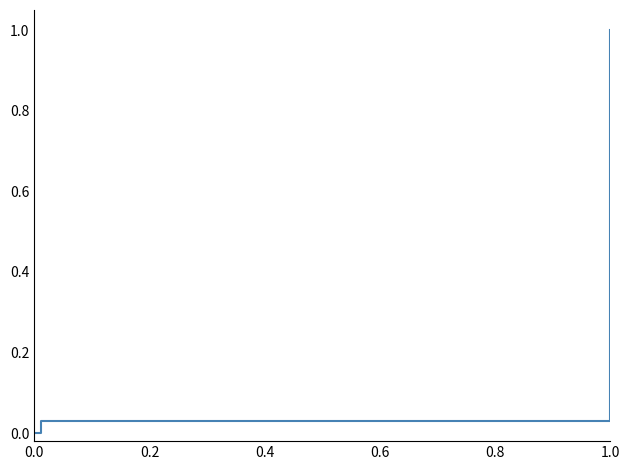

What is the greatest value displayed?

1.0